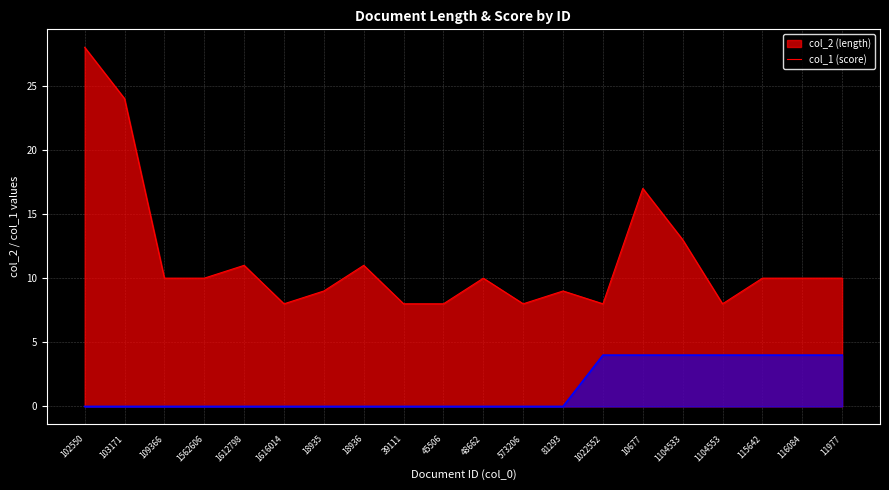

Reading left to right, transcribe all the data shown in this chart.

col_2: 28	24	10	10	11	8	9	11	8	8	10	8	9	8	17	13	8	10	10	10
col_1: 0	0	0	0	0	0	0	0	0	0	0	0	0	4	4	4	4	4	4	4